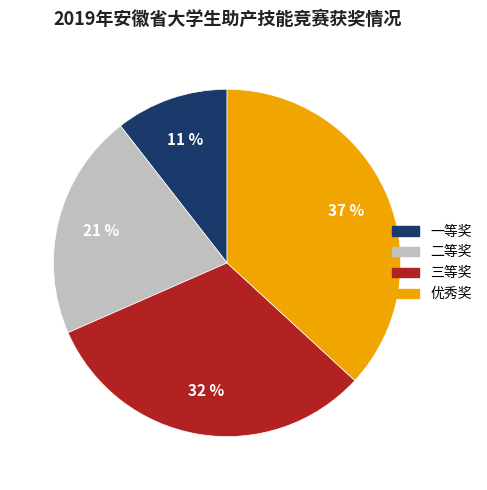

What is the largest slice in the pie chart?

优秀奖